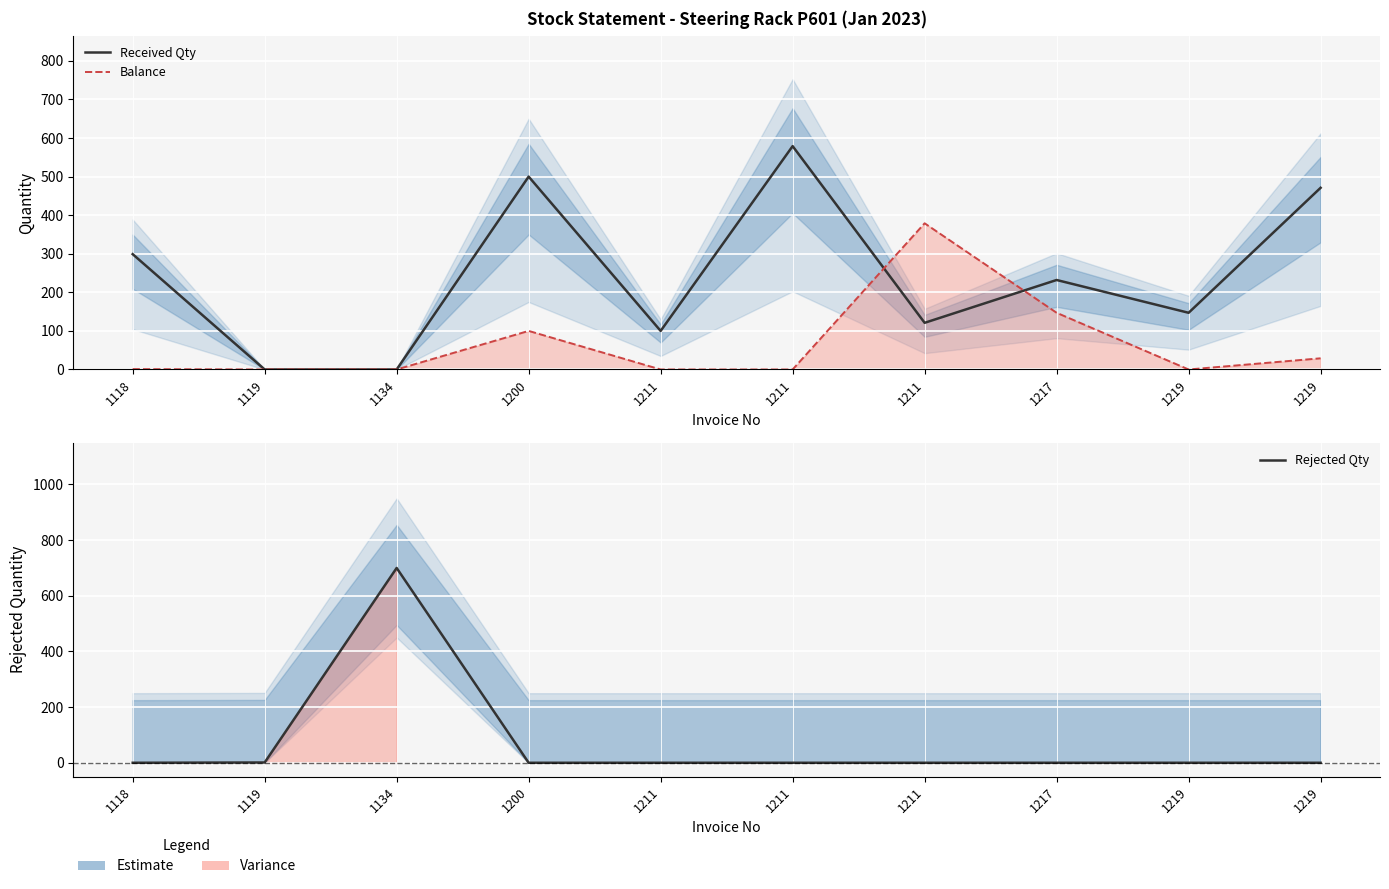

Reading right to left, extract all data points from this chart.

Received Qty: 1219=471	1219=147	1217=232	1211=121	1211=579	1211=100	1200=500	1134=0	1119=0	1118=299
Balance: 1219=29	1219=0	1217=147	1211=379	1211=0	1211=0	1200=100	1134=0	1119=0	1118=1
Rejected Qty: 1219=0	1219=0	1217=0	1211=0	1211=0	1211=0	1200=0	1134=700	1119=1	1118=0